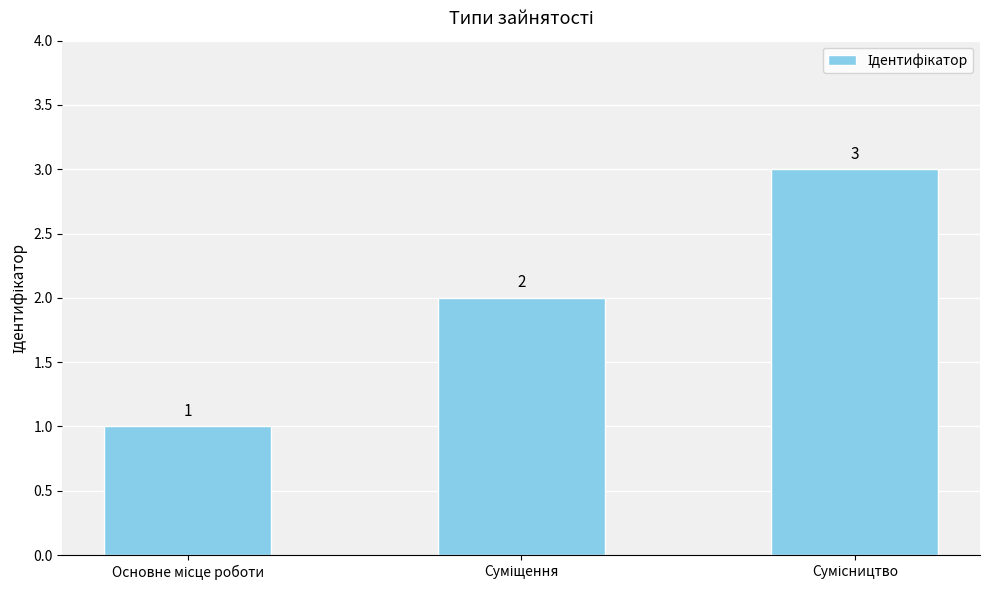

How many values are between 1 and 3?

3